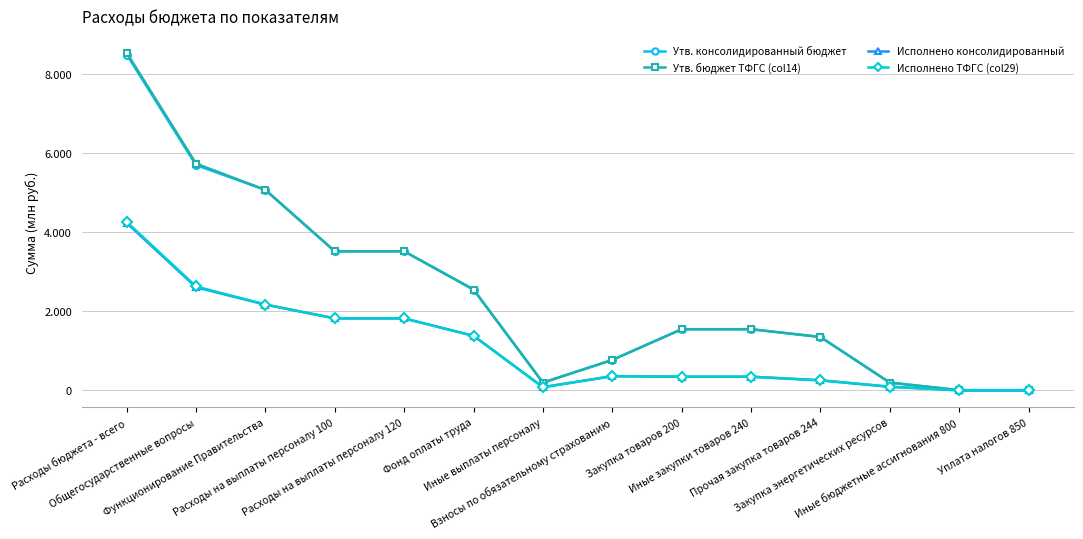

True or false: Исполнено ТФГС (col29) and Исполнено консолидированный cross at least once.

False